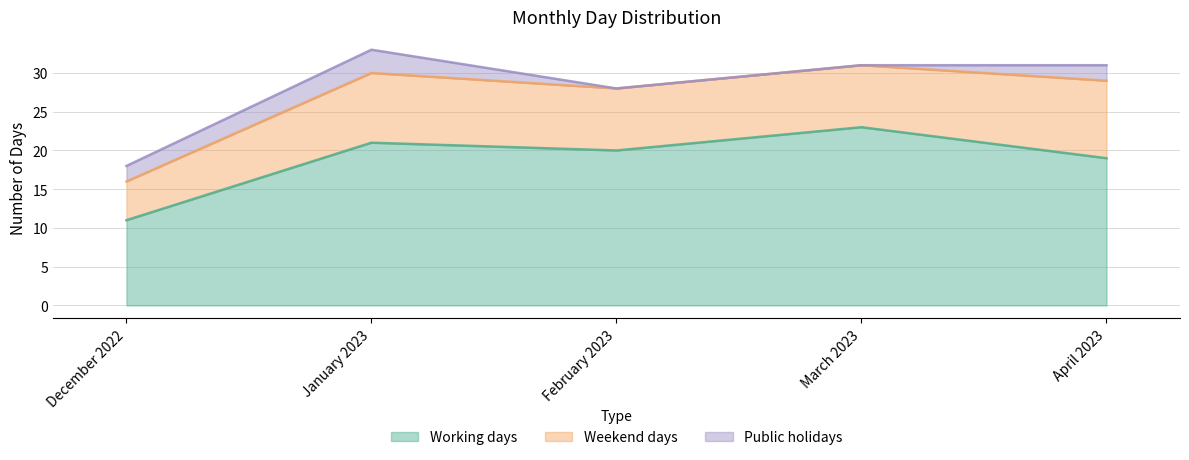

Count the number of categories in the chart.

5